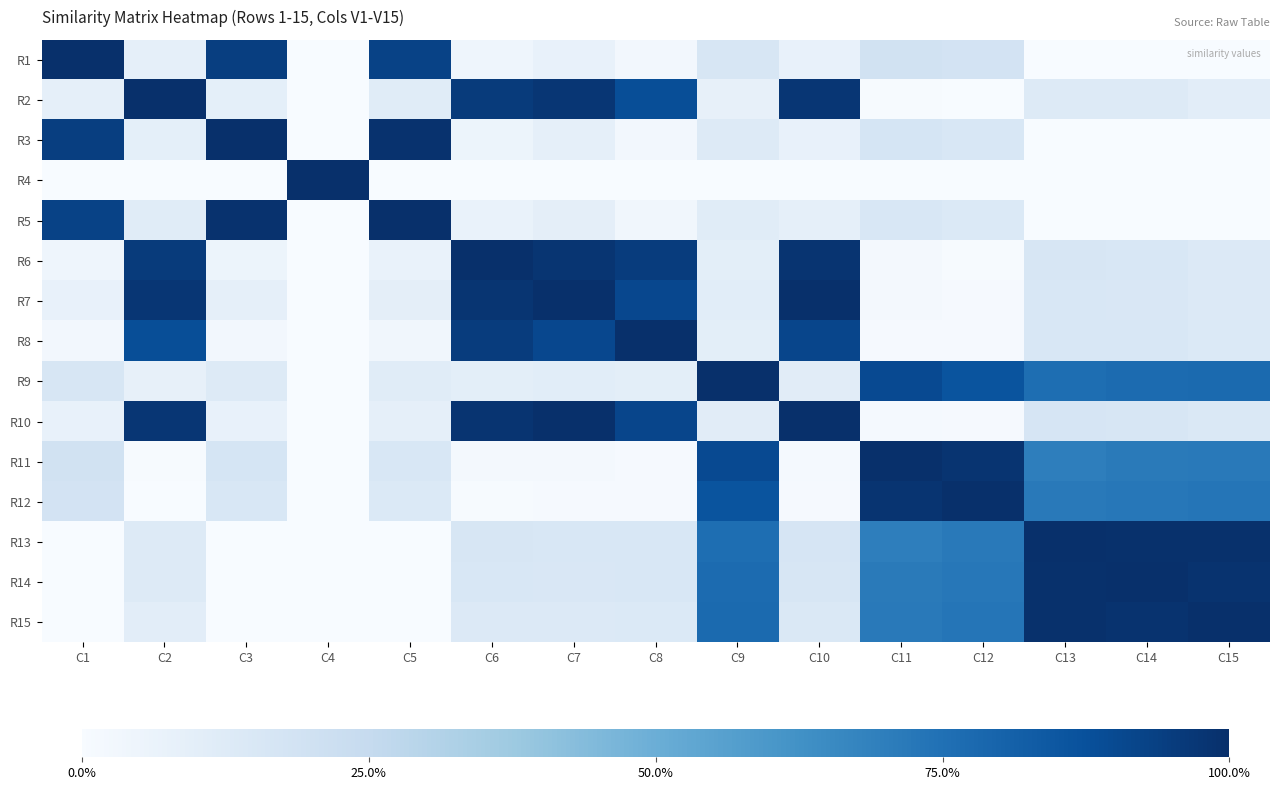

Which category has the lowest value across all series?

C4